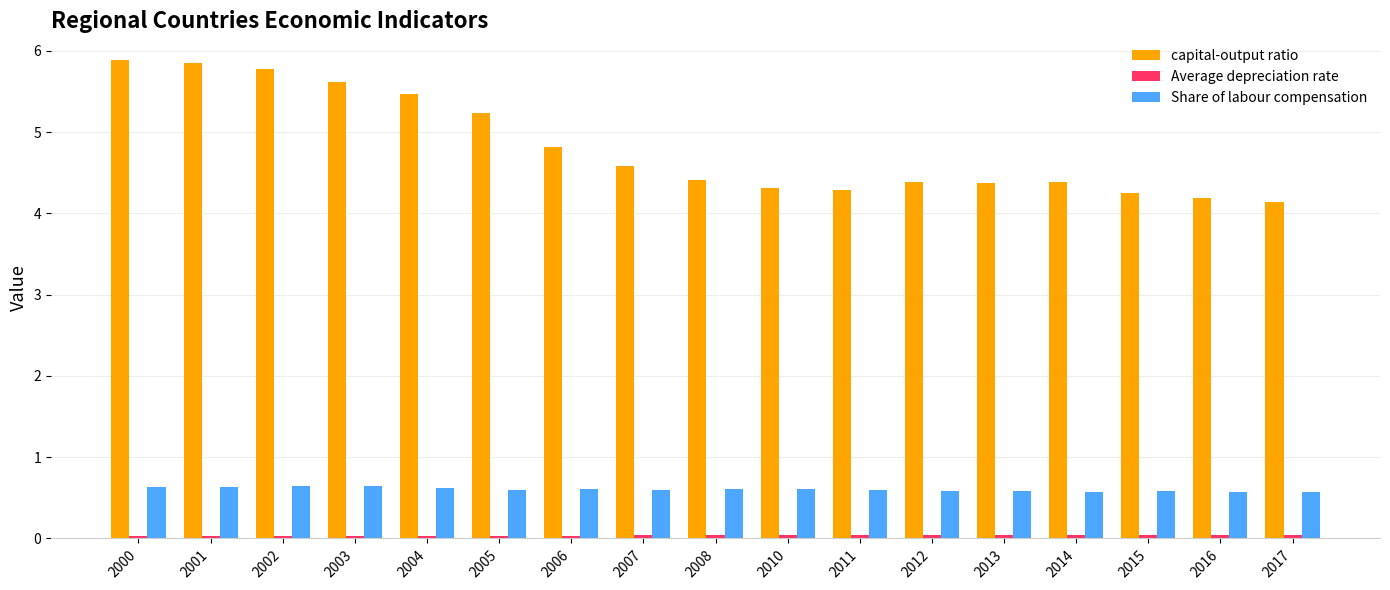

How many bars are there in total?

51